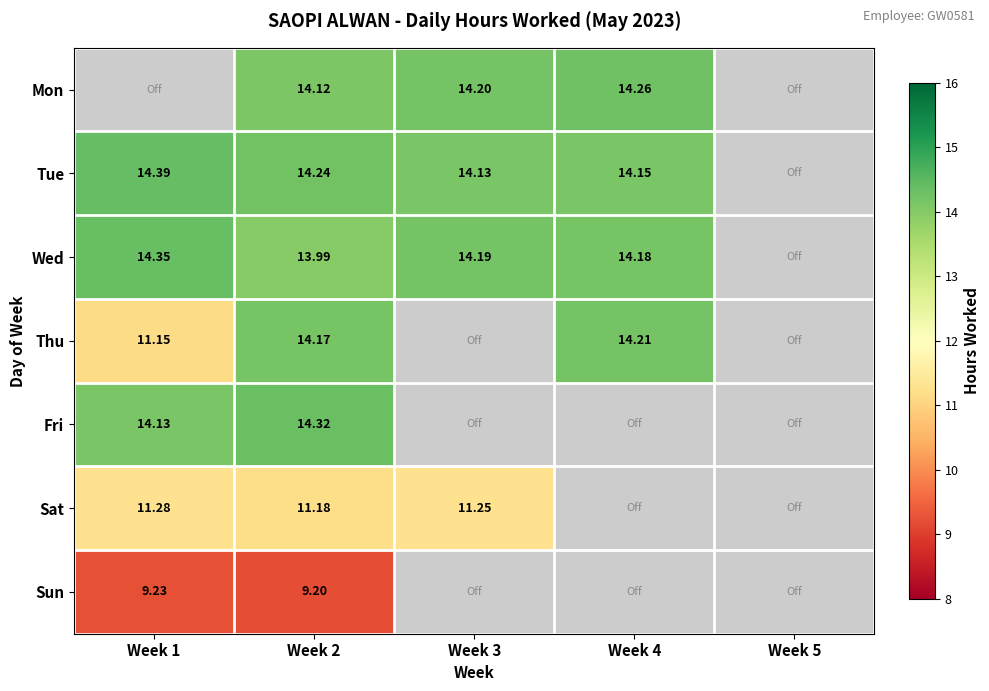

Rank the series at Week 2 from highest to lowest value.

Fri, Tue, Thu, Mon, Wed, Sat, Sun